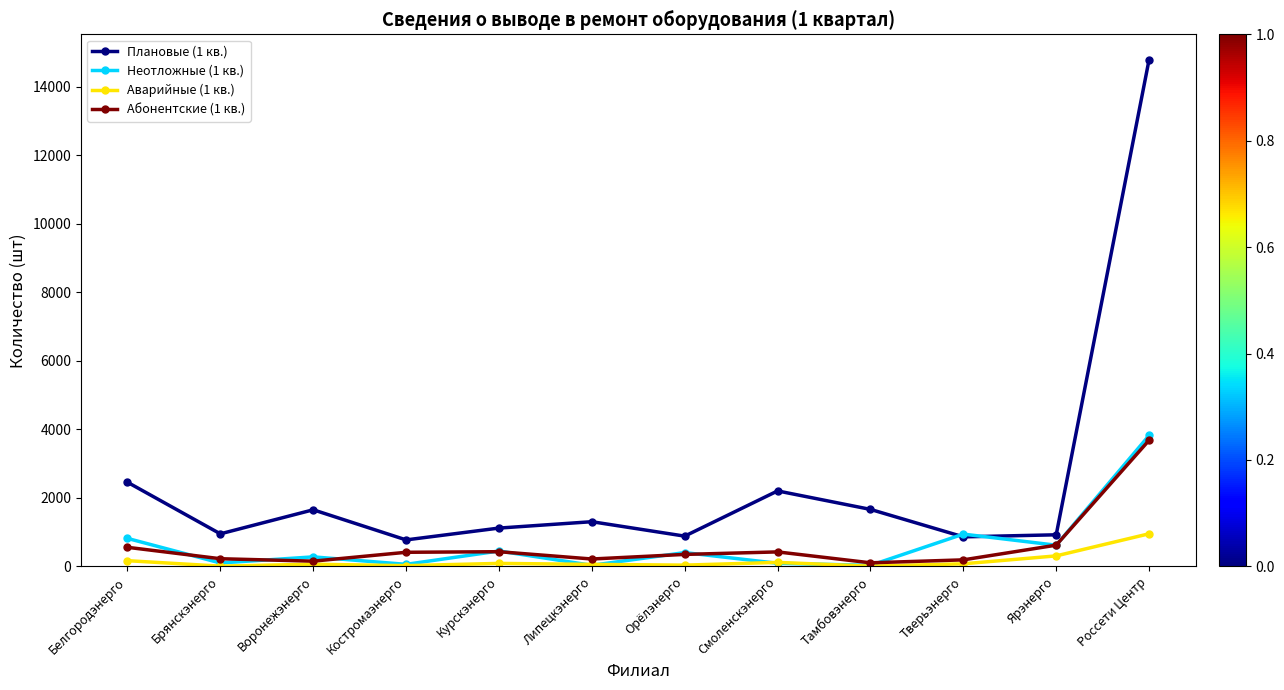

What is the label of the 5th point from the right?

Смоленскэнерго